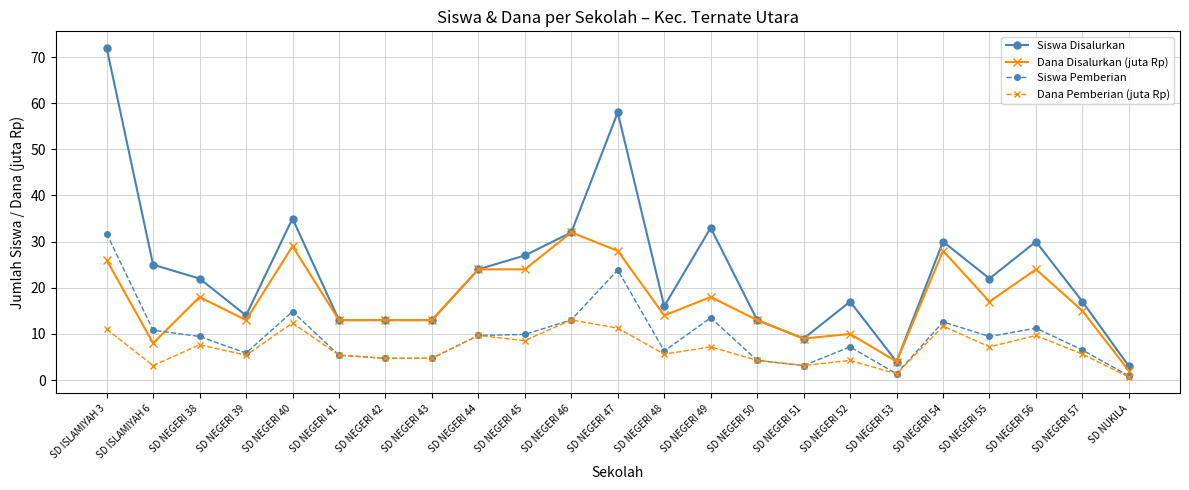

Which series ends up on top after the final intersection of Dana Disalurkan (juta Rp) and Siswa Pemberian?

Dana Disalurkan (juta Rp)